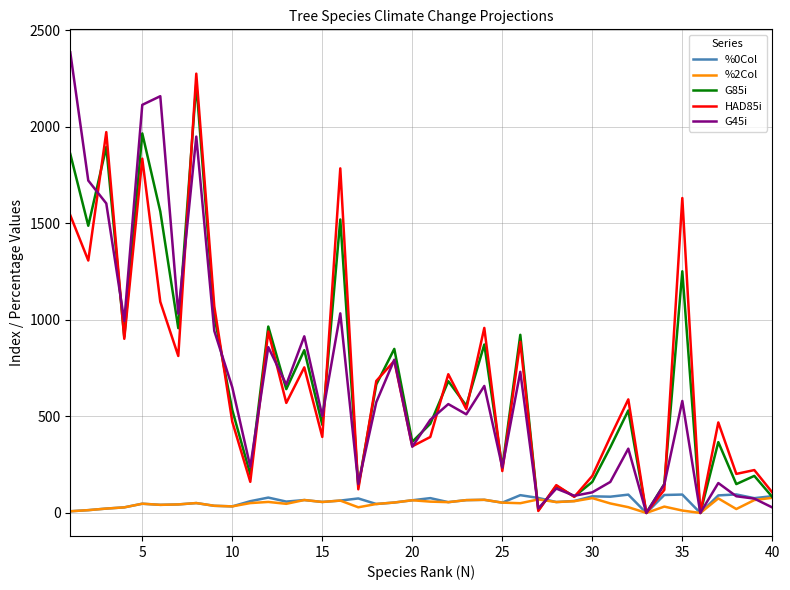

Which series has the widest spread of values?

G45i